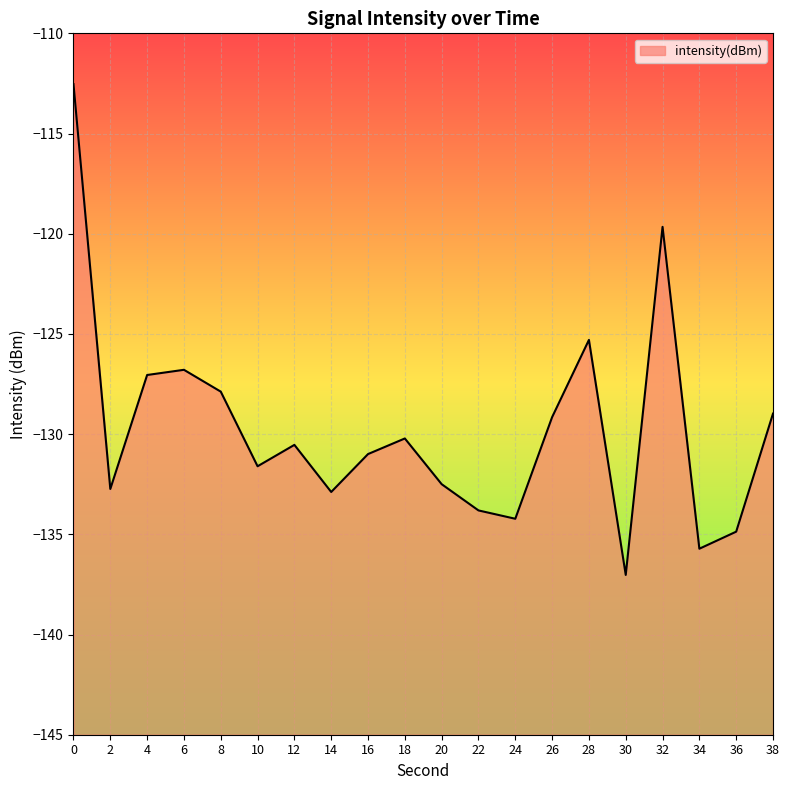

What is the difference between the values at 22 and 20?

1.3